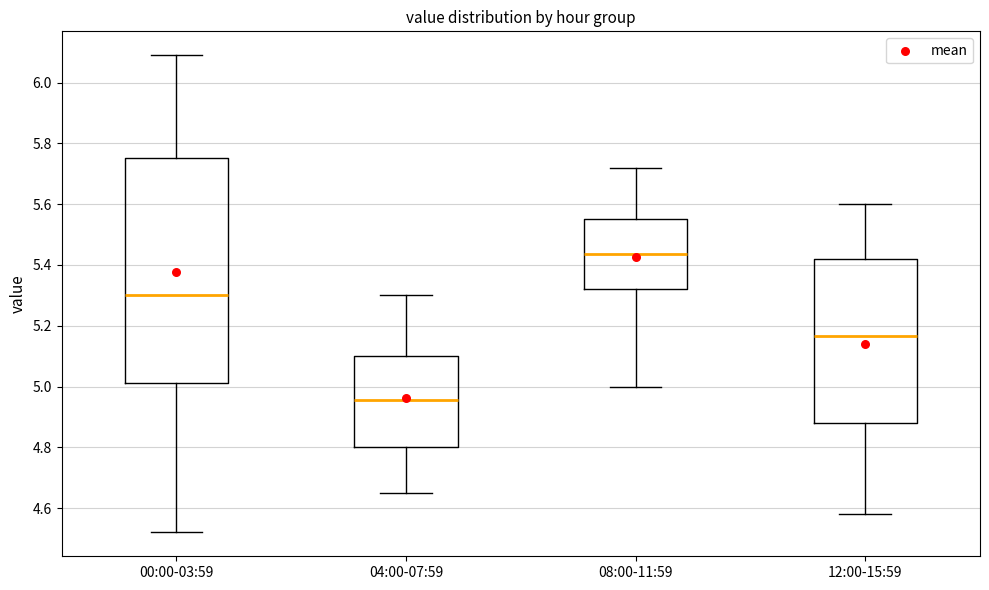

Which box's median line is the lowest?

04:00-07:59